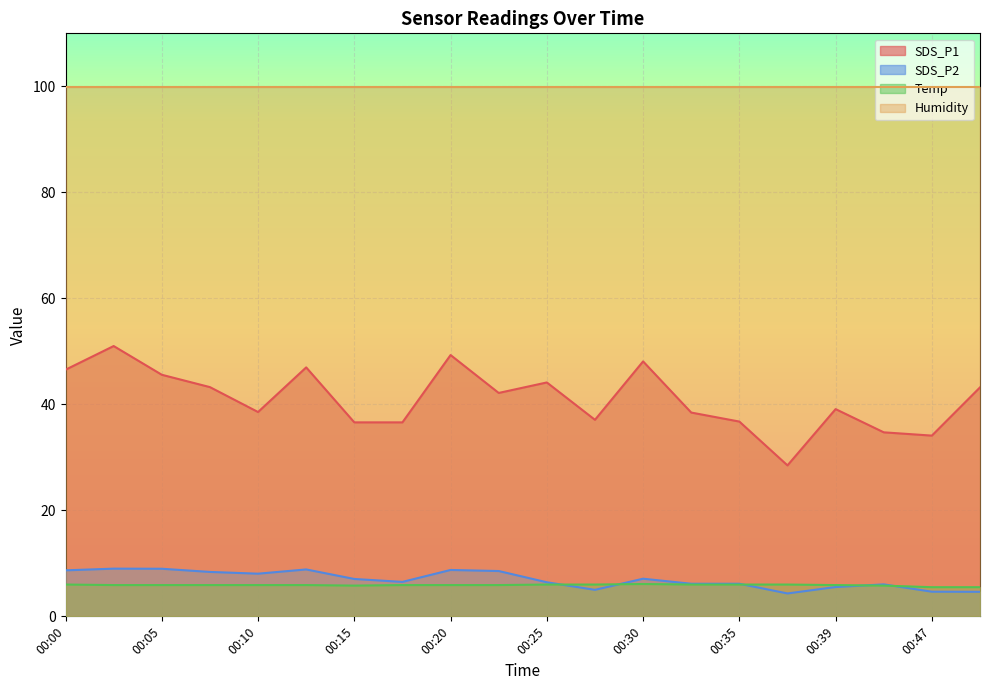

True or false: Temp has more than 0 points higher than both neighbors.

True